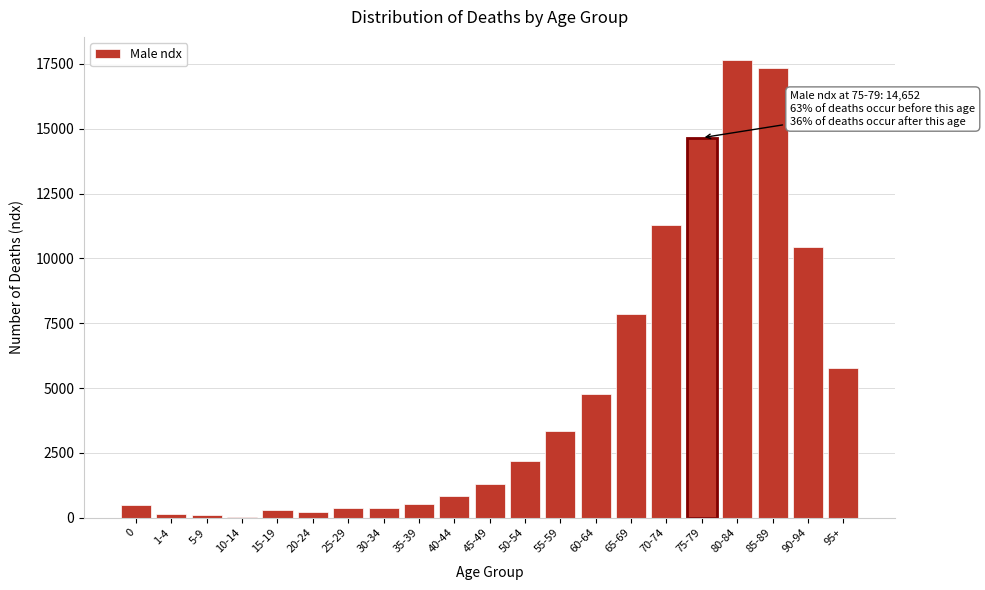

The chart shows a value of 484 at 0. True or false?

True